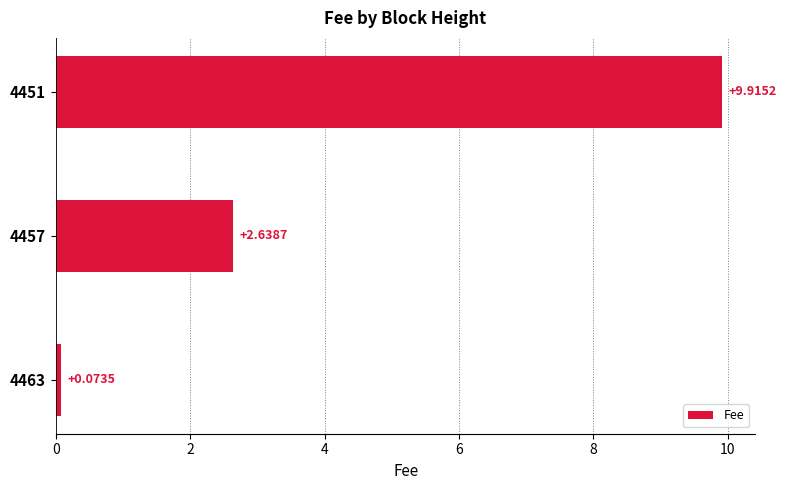

What is the difference between the values at 4463 and 4451?

9.8